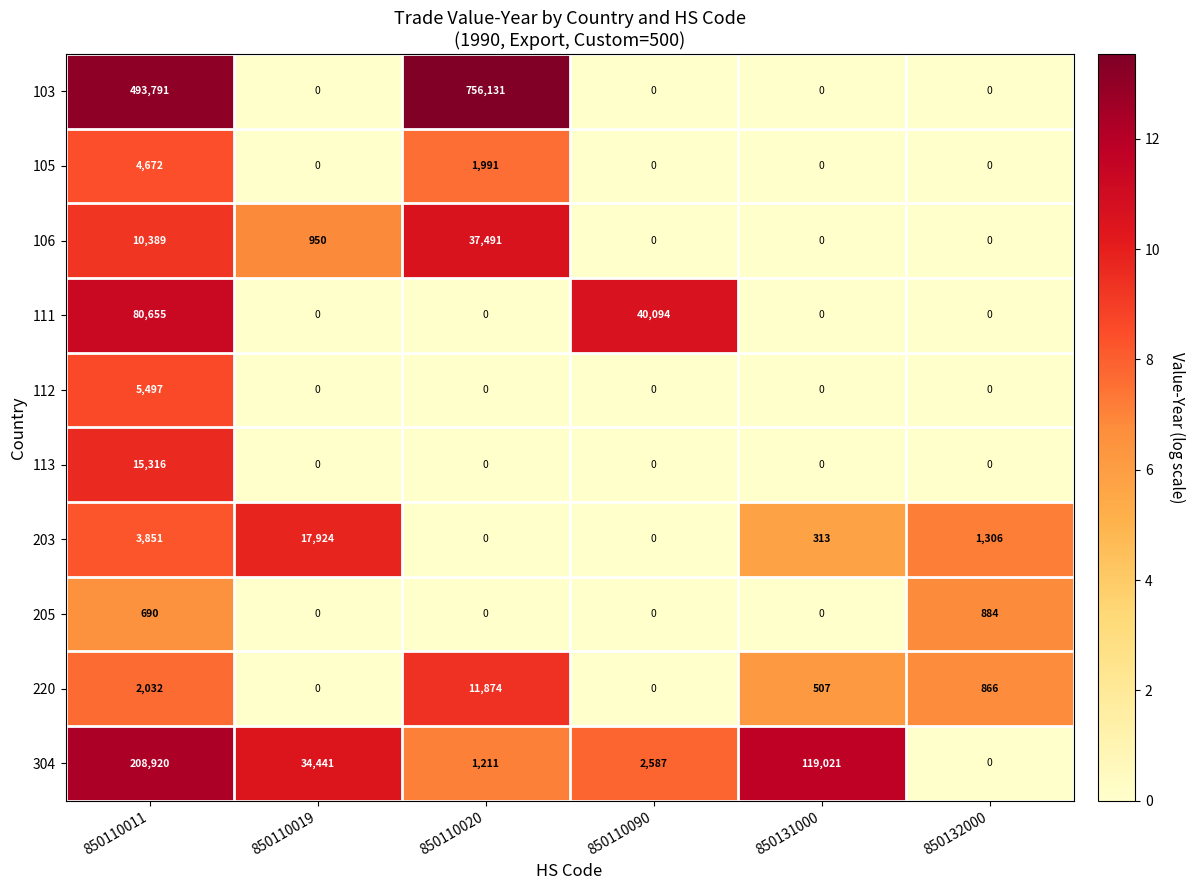

How many values in 205 are above zero?

2